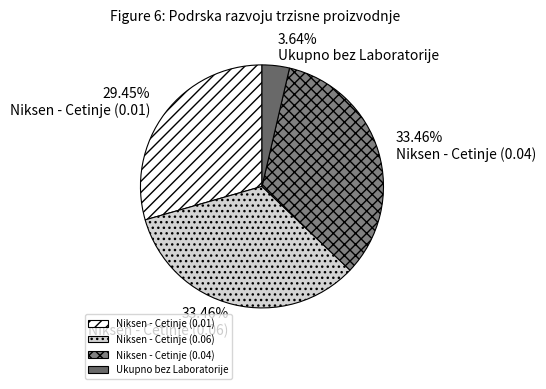

Between Niksen - Cetinje (0.06) and Niksen - Cetinje (0.04), which is larger?

Niksen - Cetinje (0.06)